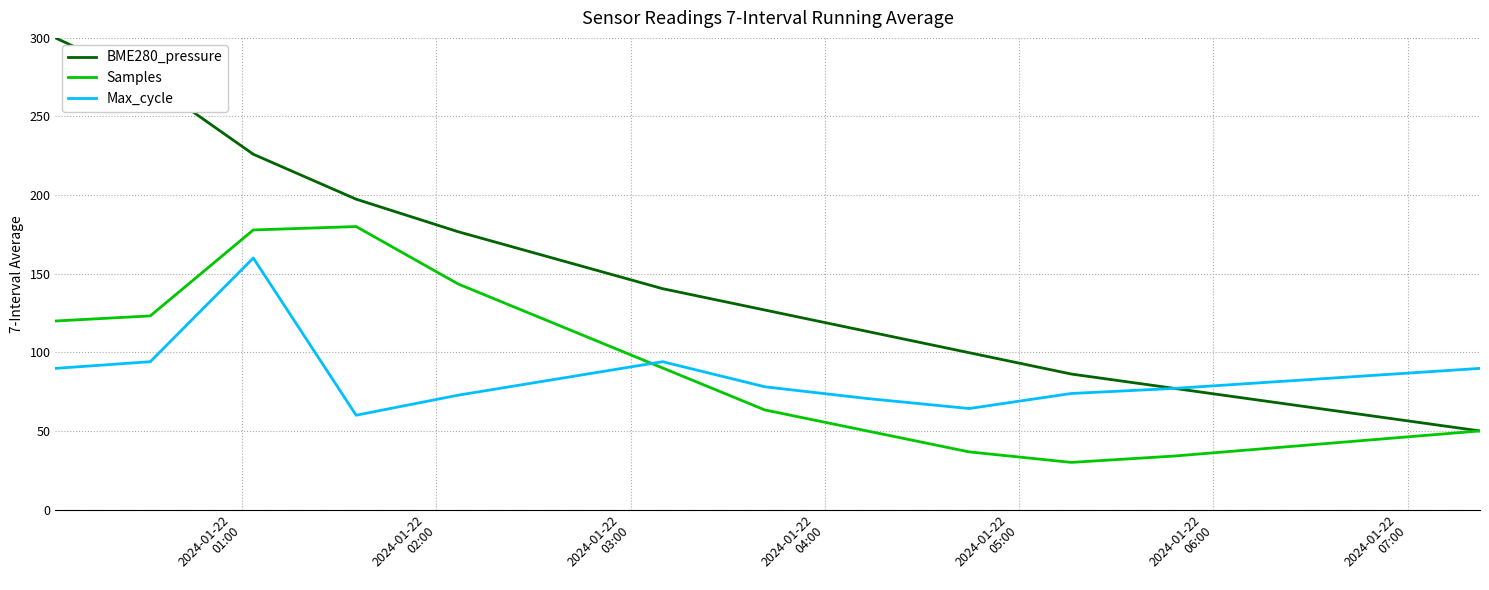

What is the highest value of the Max_cycle series?

160.0